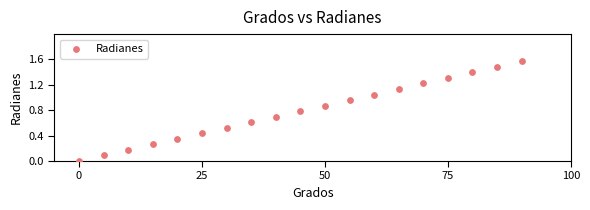

What is the range of X values (max minus min)?

90.0